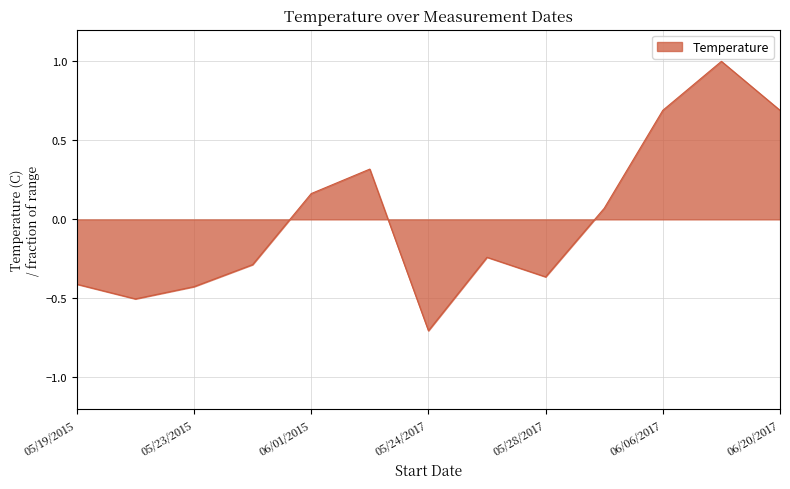

What is the maximum value shown in the chart?

1.0